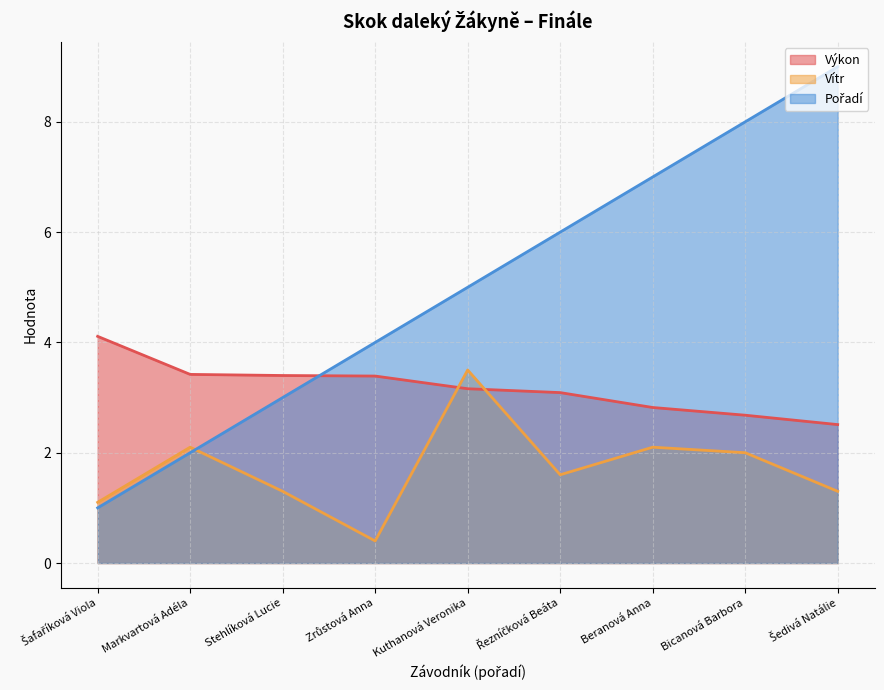

How many categories are shown in the chart?

9